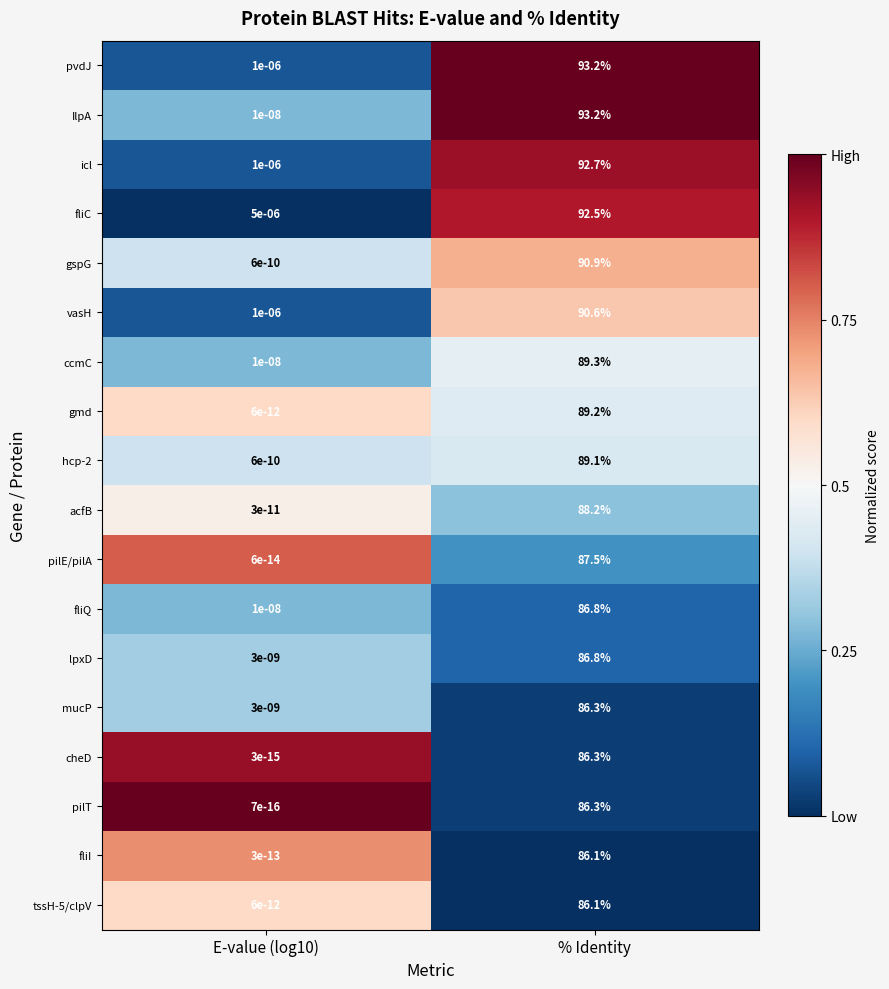

Which series has the largest range (max minus min)?

IlpA